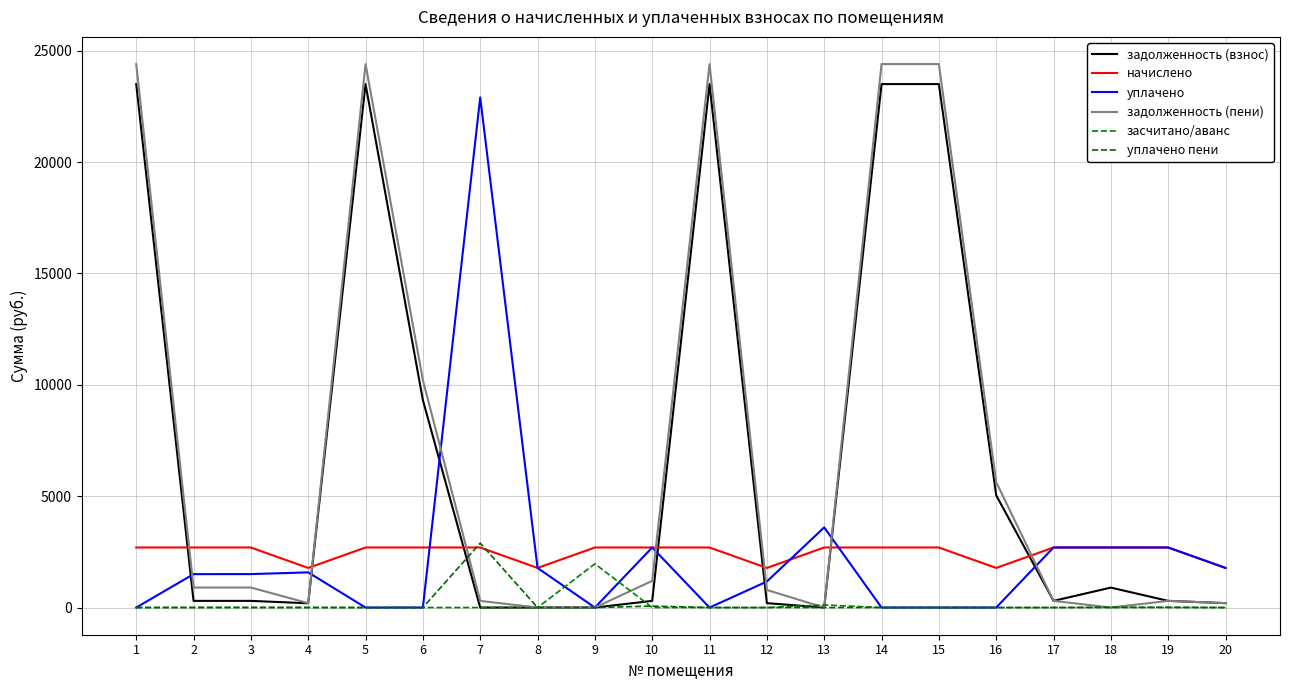

Does the chart display data point markers on the line(s)?

No